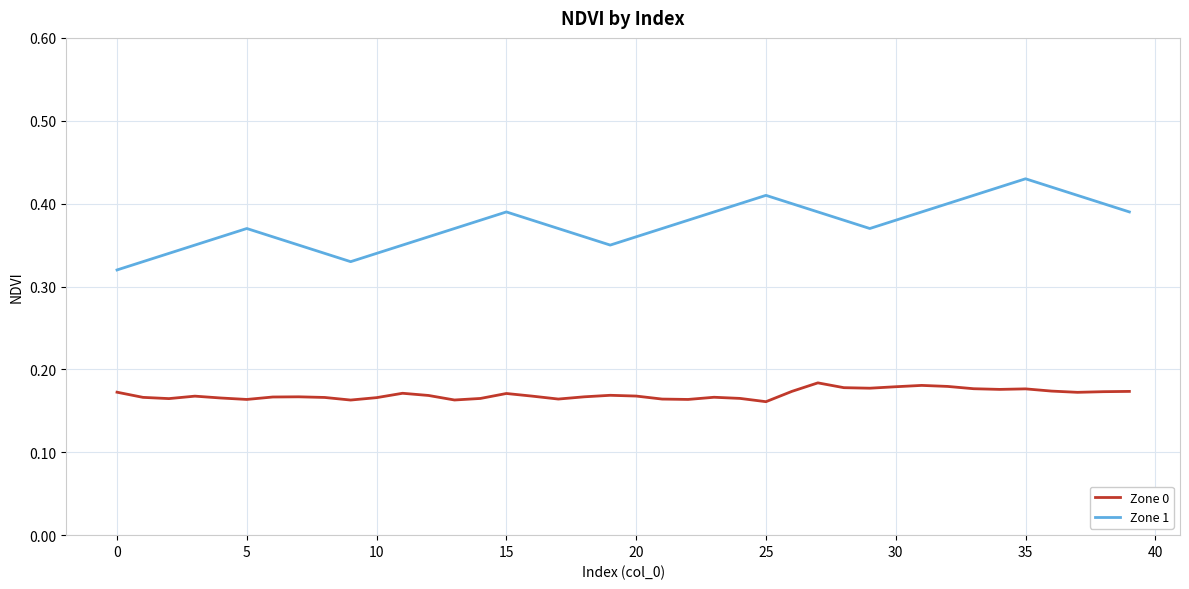

True or false: Zone 0 and Zone 1 cross at least once.

False